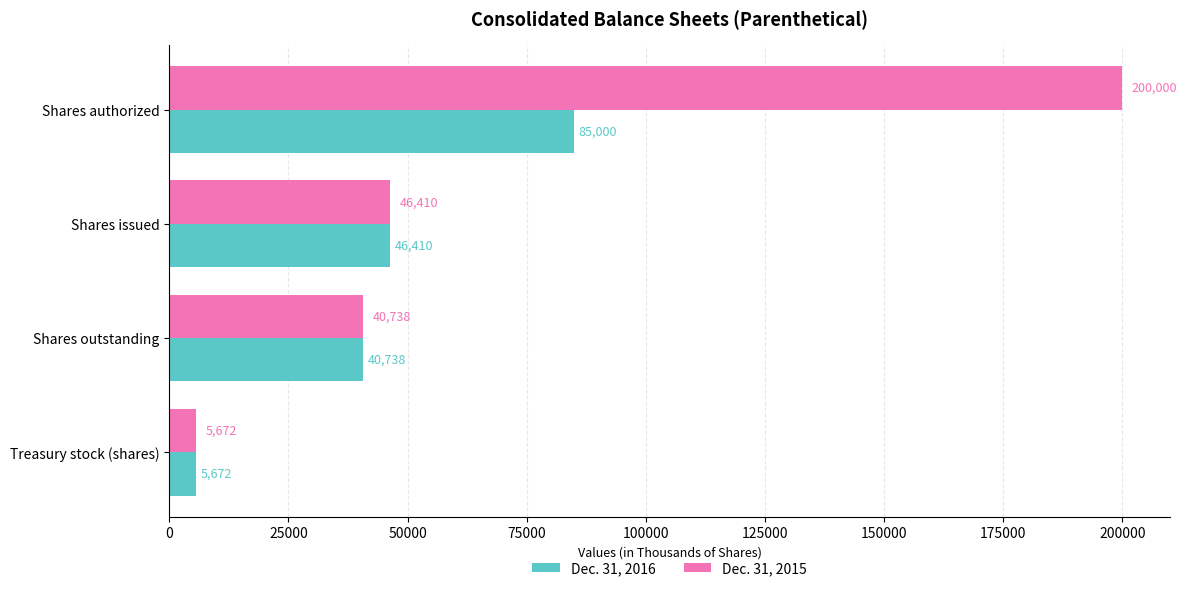

Which series has the largest range (max minus min)?

Dec. 31, 2015